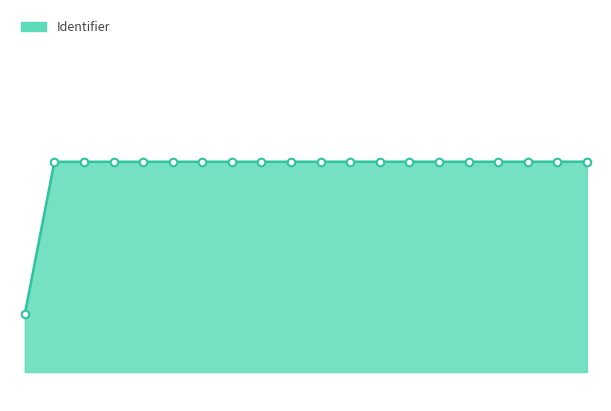

Does the chart have visible grid lines?

No